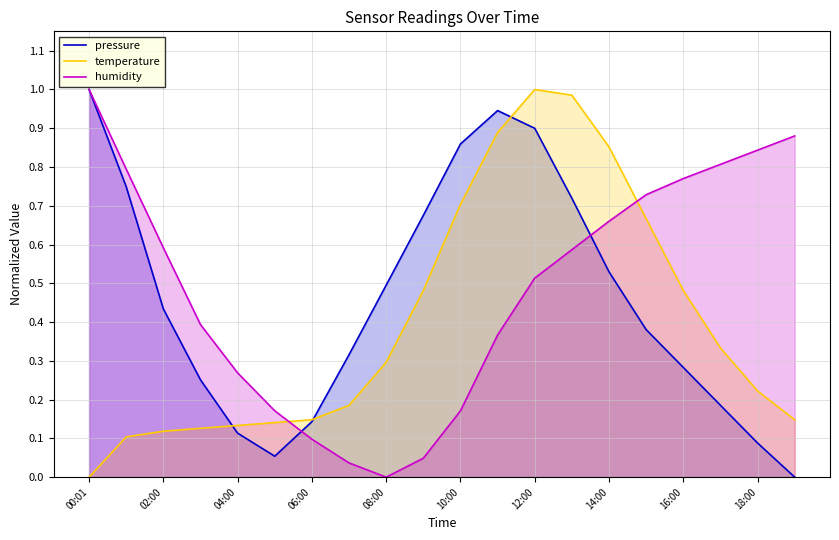

How many lines are shown in the chart?

3